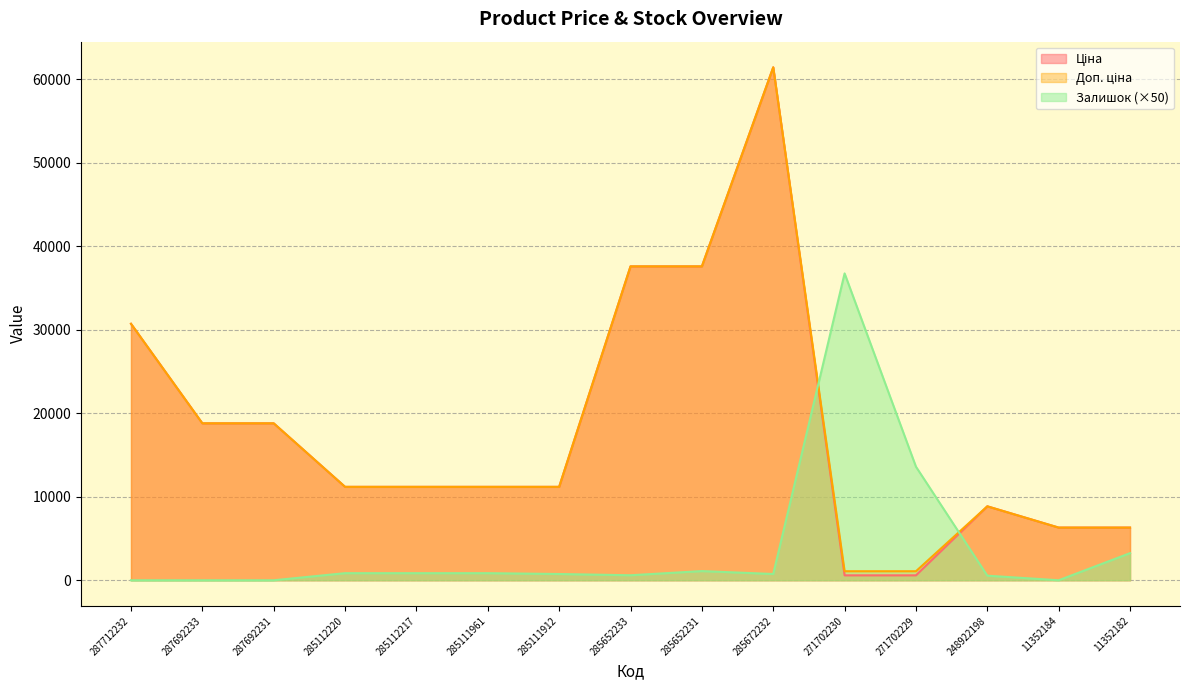

What is the difference between the maximum and minimum values in the Доп. ціна series?

60352.6